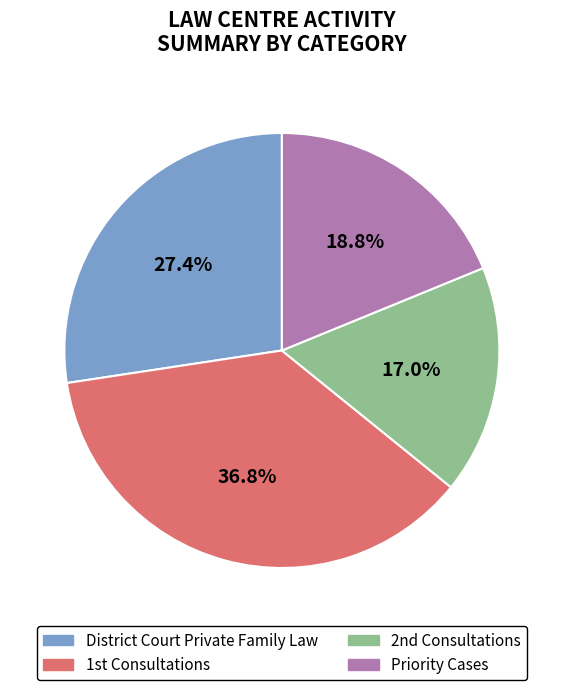

Is there any slice that represents more than half of the pie?

No